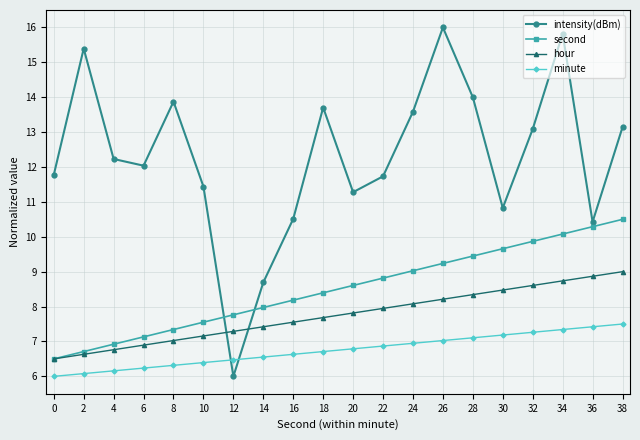

How many series are shown in this chart?

4